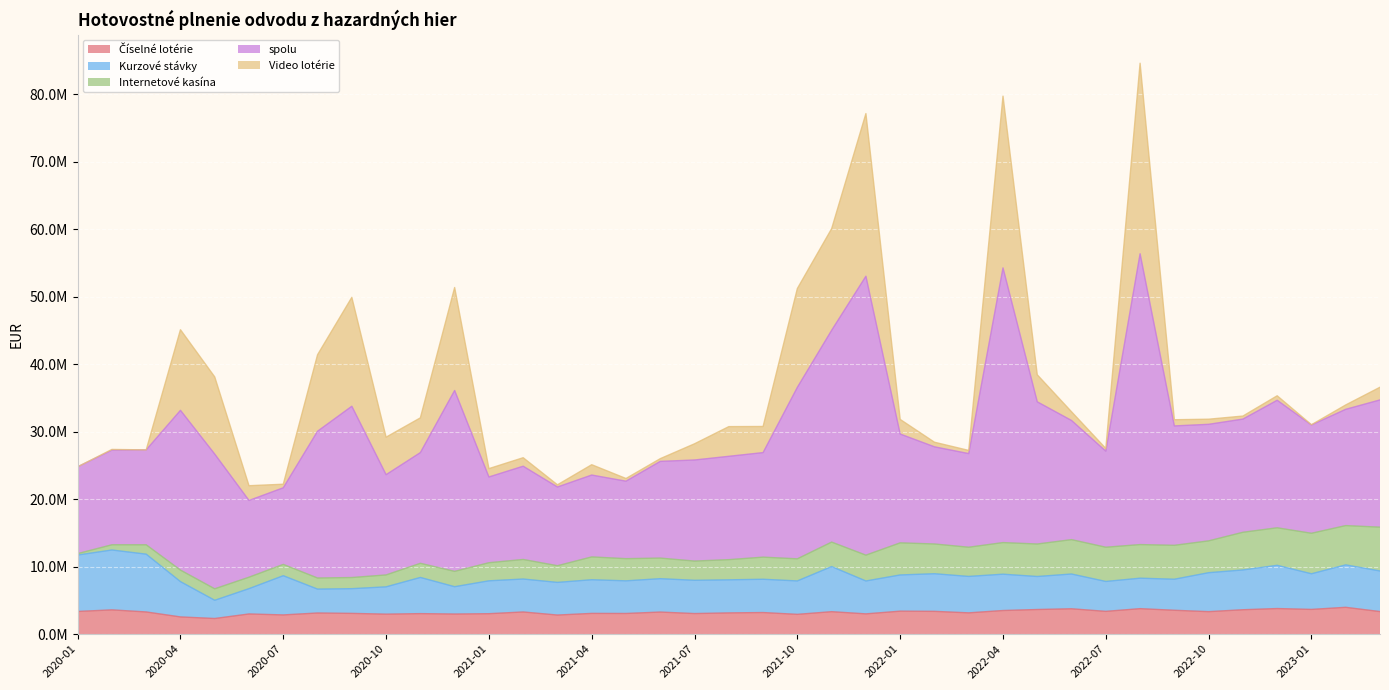

Reading left to right, transcribe all the data shown in this chart.

Číselné lotérie: 2020-01=3361020.0	2020-02=3596216.5	2020-03=3288228.7	2020-04=2551007.3	2020-05=2316297.8	2020-06=2990088.6	2020-07=2848005.1	2020-08=3133072.5	2020-09=3076092.7	2020-10=2962124.6	2020-11=3040173.8	2020-12=2979545.7	2021-01=3029451.5	2021-02=3284680.0	2021-03=2829334.2	2021-04=3073583.2	2021-05=3062596.2	2021-06=3271480.7	2021-07=3050030.9	2021-08=3147452.3	2021-09=3200052.4	2021-10=2932995.2	2021-11=3327359.3	2021-12=3004787.2	2022-01=3405186.9	2022-02=3377105.4	2022-03=3154808.2	2022-04=3500148.9	2022-05=3649802.3	2022-06=3759336.6	2022-07=3375076.6	2022-08=3776824.6	2022-09=3537013.7	2022-10=3331932.6	2022-11=3616220.7	2022-12=3792859.5	2023-01=3664931.6	2023-02=3975921.0	2023-03=3342583.6
Kurzové stávky: 2020-01=8361744.2	2020-02=8876870.5	2020-03=8566285.1	2020-04=5231617.1	2020-05=2700928.6	2020-06=3752615.6	2020-07=5812329.6	2020-08=3543105.1	2020-09=3662440.3	2020-10=4047253.0	2020-11=5361993.3	2020-12=4051011.5	2021-01=4873732.1	2021-02=4883173.2	2021-03=4840193.7	2021-04=4988696.9	2021-05=4837679.2	2021-06=4949721.7	2021-07=4929361.0	2021-08=4901808.6	2021-09=4934503.9	2021-10=4953087.8	2021-11=6686807.3	2021-12=4875429.7	2022-01=5367821.5	2022-02=5577099.7	2022-03=5400122.9	2022-04=5385766.1	2022-05=4894442.9	2022-06=5152500.6	2022-07=4433723.2	2022-08=4515557.3	2022-09=4601931.4	2022-10=5775062.0	2022-11=5897141.2	2022-12=6408705.2	2023-01=5283013.0	2023-02=6290753.6	2023-03=6020143.5
Internetové kasína: 2020-01=212889.8	2020-02=774551.2	2020-03=1391720.6	2020-04=1709962.4	2020-05=1701577.8	2020-06=1697186.5	2020-07=1675609.2	2020-08=1644049.6	2020-09=1651961.2	2020-10=1765461.2	2020-11=2096466.4	2020-12=2274764.2	2021-01=2682565.8	2021-02=2901142.6	2021-03=2472680.2	2021-04=3384662.4	2021-05=3287963.1	2021-06=3051444.1	2021-07=2851737.7	2021-08=2991304.7	2021-09=3278605.7	2021-10=3277830.5	2021-11=3630782.0	2021-12=3828019.6	2022-01=4758968.2	2022-02=4411148.5	2022-03=4328601.6	2022-04=4684759.9	2022-05=4816239.1	2022-06=5097223.5	2022-07=5074915.7	2022-08=4984501.0	2022-09=5028164.6	2022-10=4718155.9	2022-11=5585336.3	2022-12=5564396.5	2023-01=6004531.3	2023-02=5823541.6	2023-03=6494528.3
spolu: 2020-01=12865569.0	2020-02=14034662.7	2020-03=14067308.4	2020-04=23683691.0	2020-05=19971417.3	2020-06=11377286.5	2020-07=11356624.3	2020-08=21758434.8	2020-09=25390905.5	2020-10=14861160.3	2020-11=16410497.0	2020-12=26812049.9	2021-01=12712510.3	2021-02=13822842.1	2021-03=11668484.2	2021-04=12136991.6	2021-05=11485688.1	2021-06=14337795.4	2021-07=14984071.9	2021-08=15320635.6	2021-09=15497893.5	2021-10=25423061.8	2021-11=31393742.6	2021-12=41347552.3	2022-01=16132605.0	2022-02=14404004.2	2022-03=13878897.8	2022-04=40723560.0	2022-05=21078349.3	2022-06=17662072.7	2022-07=14238799.2	2022-08=43109923.7	2022-09=17699055.7	2022-10=17279667.8	2022-11=16779093.8	2022-12=18903205.2	2023-01=16056504.9	2023-02=17236422.7	2023-03=18864191.0
Video lotérie: 2020-01=0.0	2020-02=100000.0	2020-03=0.0	2020-04=11954450.0	2020-05=11441132.3	2020-06=2185185.6	2020-07=530570.4	2020-08=11338498.6	2020-09=16146464.5	2020-10=5561568.9	2020-11=5152800.0	2020-12=15266260.4	2021-01=1238150.0	2021-02=1261900.0	2021-03=326705.4	2021-04=1532900.0	2021-05=399371.3	2021-06=402700.0	2021-07=2403360.0	2021-08=4401339.5	2021-09=3872070.9	2021-10=14650621.3	2021-11=15065031.8	2021-12=24115790.2	2022-01=2167279.5	2022-02=681300.0	2022-03=472600.0	2022-04=25462150.0	2022-05=4008133.3	2022-06=1291950.0	2022-07=403200.0	2022-08=28250050.0	2022-09=918700.0	2022-10=759250.0	2022-11=450000.0	2022-12=665500.0	2023-01=35250.0	2023-02=648600.0	2023-03=1880000.0